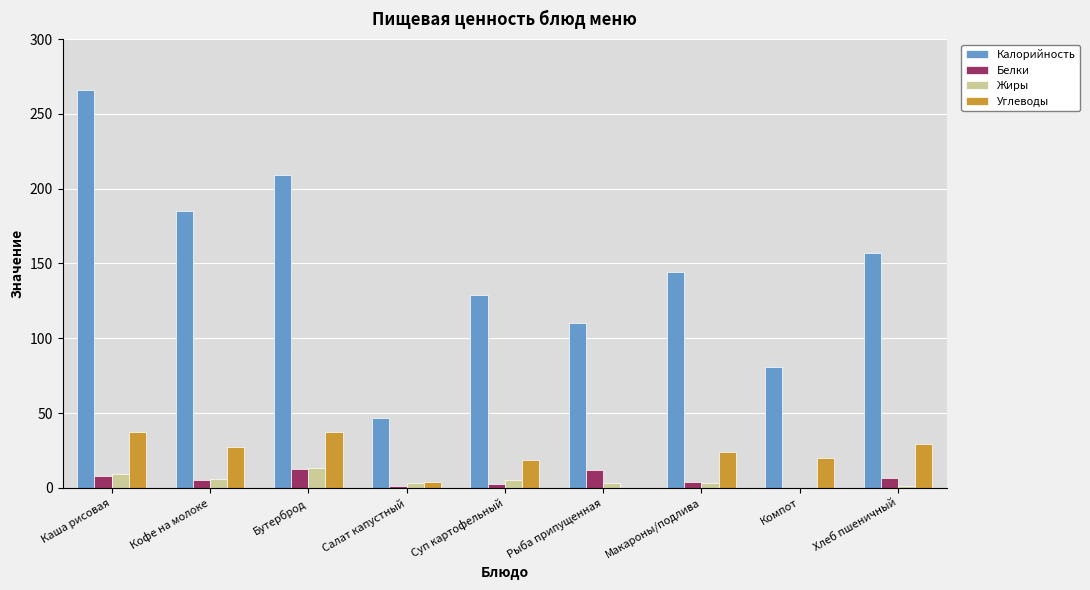

Which category has the highest value across all series?

Каша рисовая